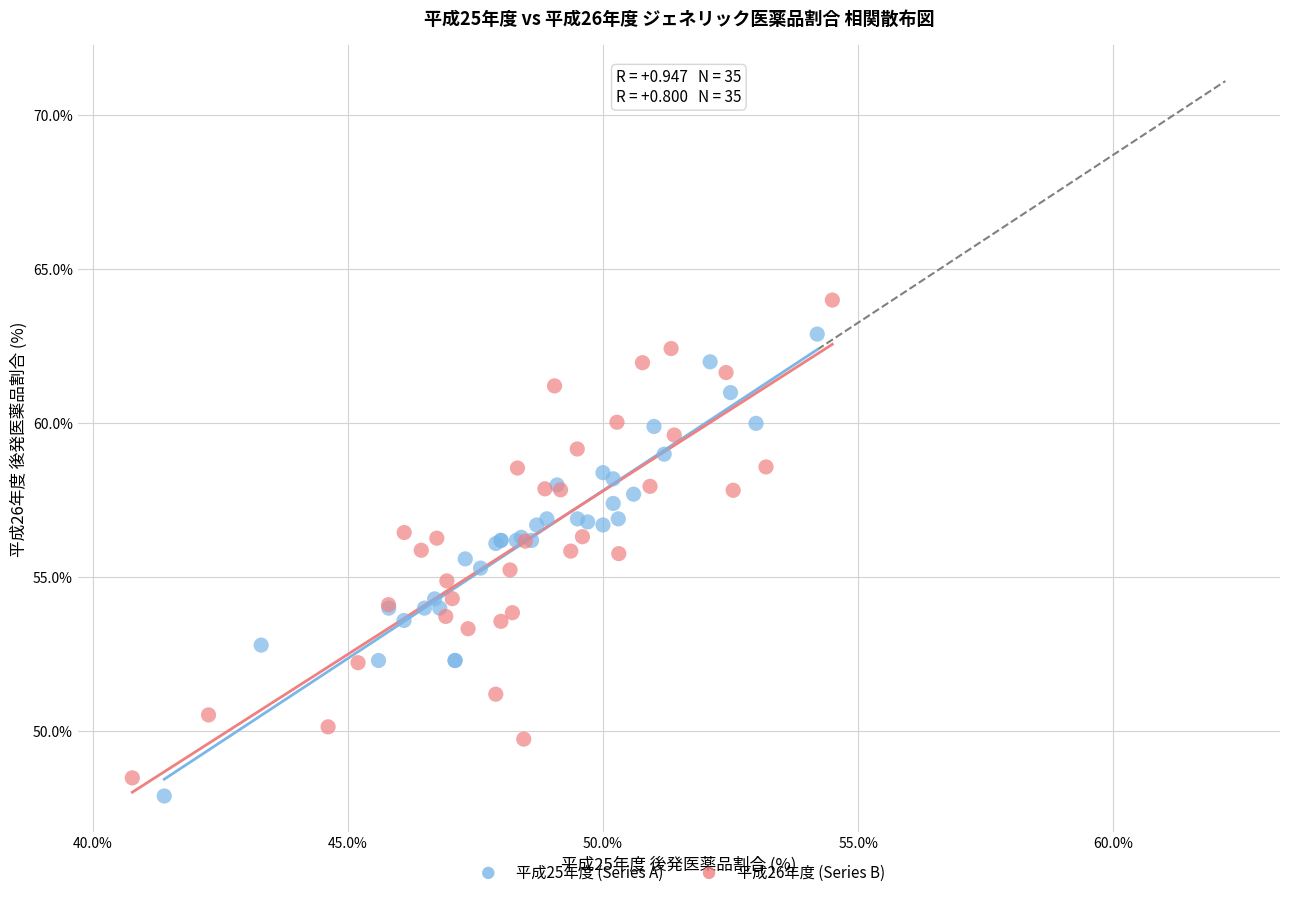

Which series contains the highest Y value?

平成26年度 (Series B)